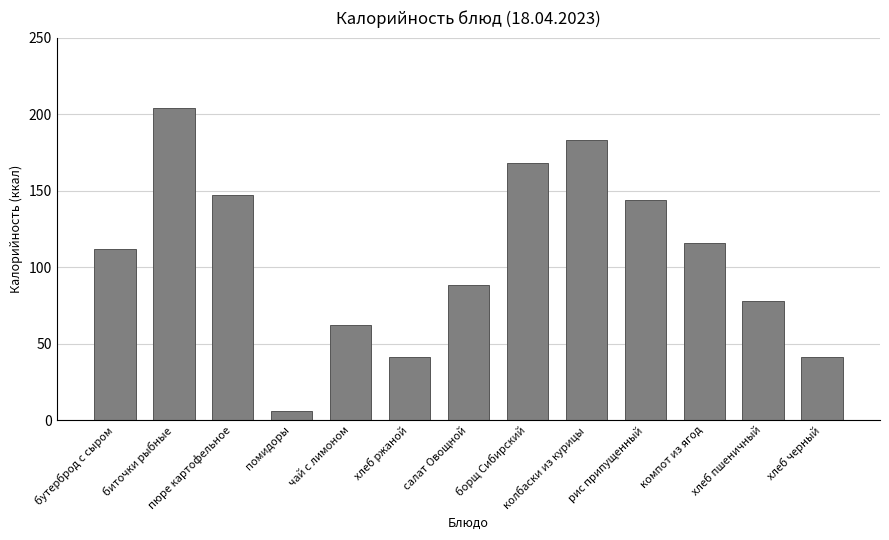

The value at чай с лимоном is 84. True or false?

False